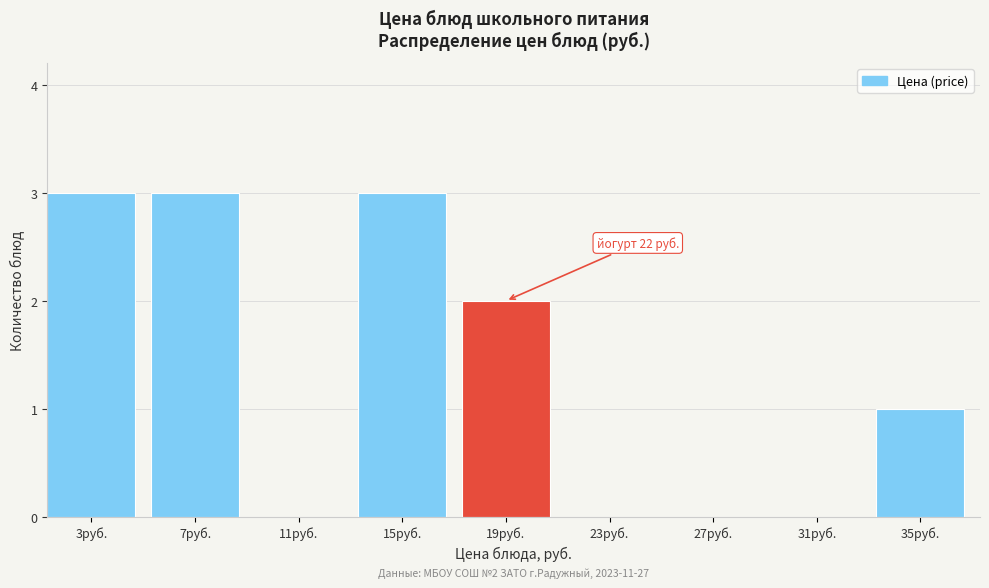

Reading left to right, extract all data points from this chart.

3руб.=3	7руб.=3	11руб.=0	15руб.=3	19руб.=2	23руб.=0	27руб.=0	31руб.=0	35руб.=1